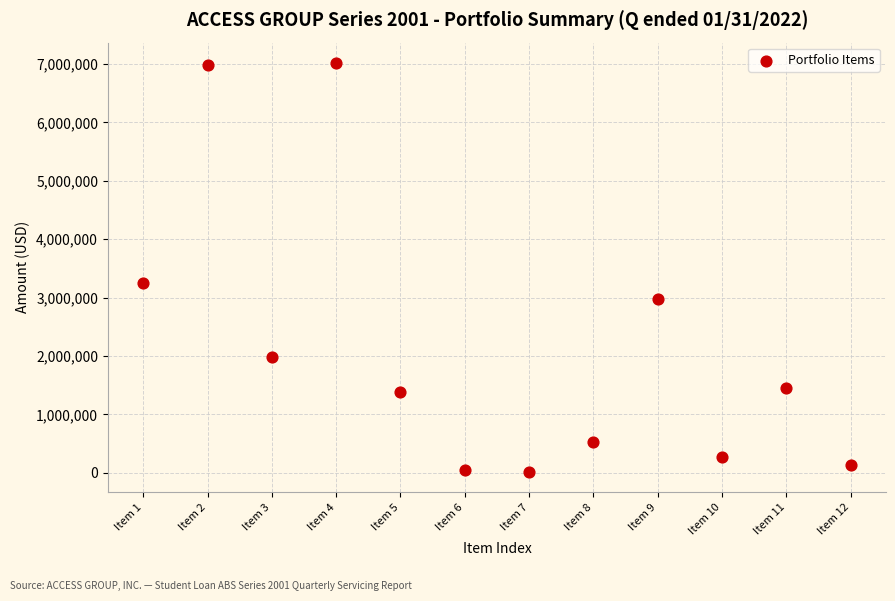

What is the average Y value?

2172700.9